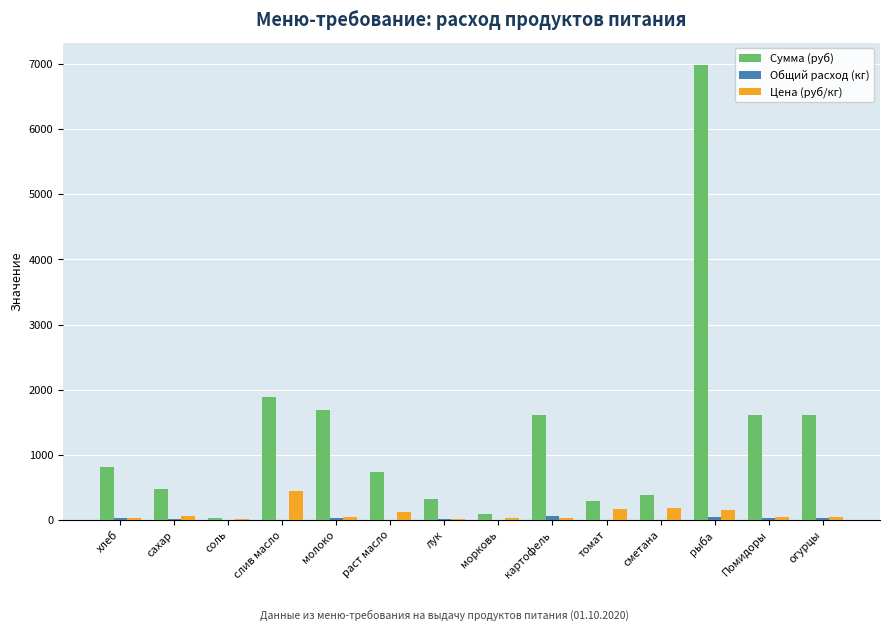

The Сумма (руб) series shows 1682.6 at молоко. True or false?

True